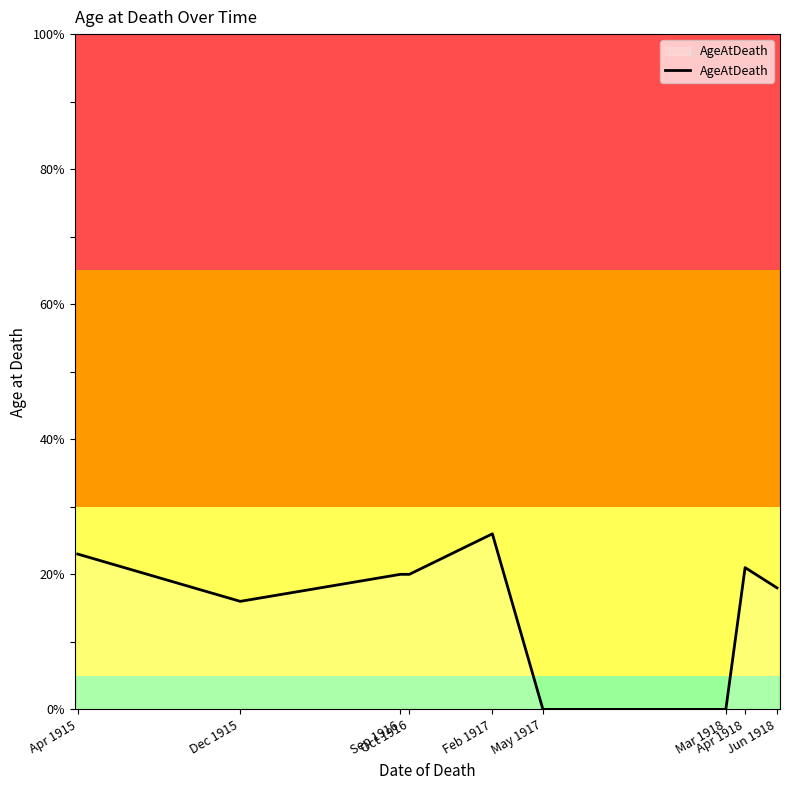

How many distinct data groups are displayed?

1